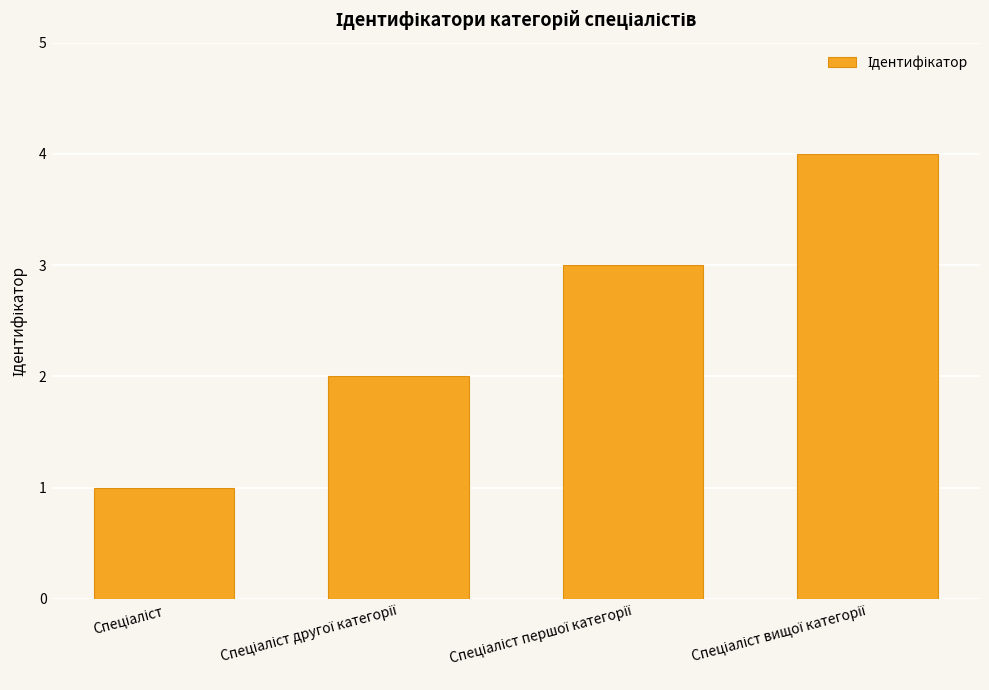

What is the sum of all values?

10